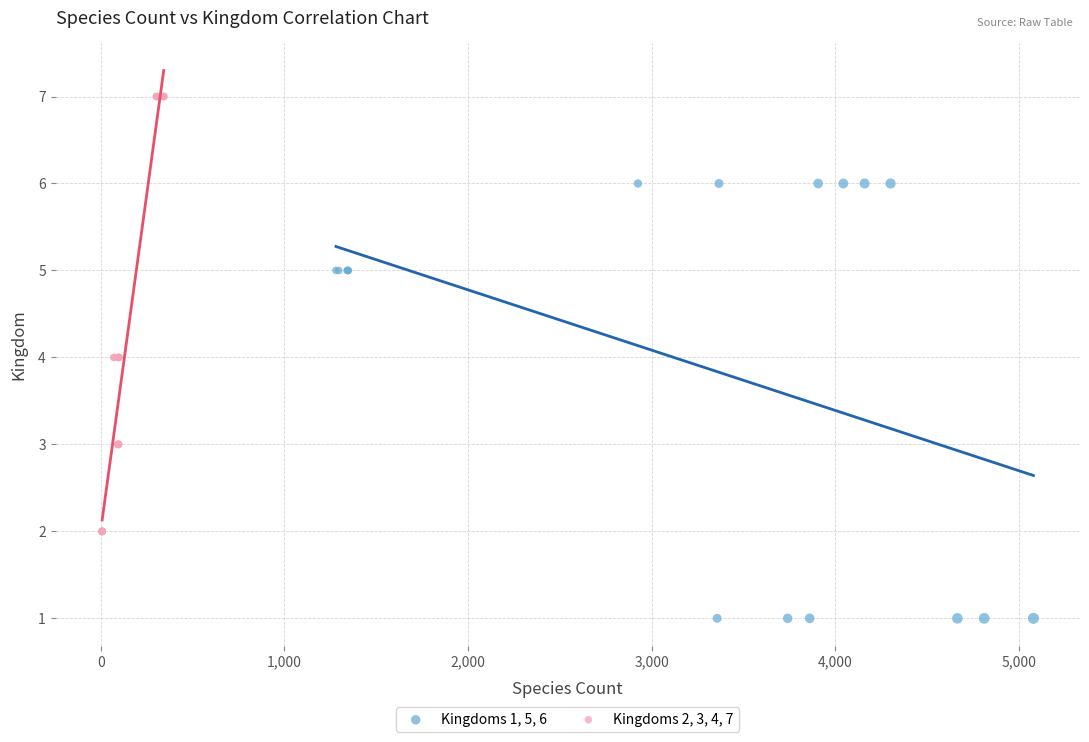

What are all the series names shown in the legend?

Kingdoms 1, 5, 6, Kingdoms 2, 3, 4, 7